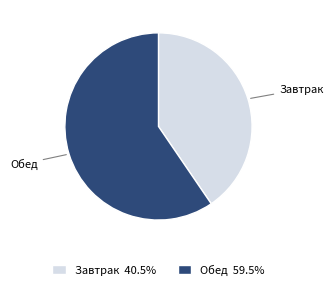

What is the ratio of the value at Завтрак to the value at Обед?

0.7